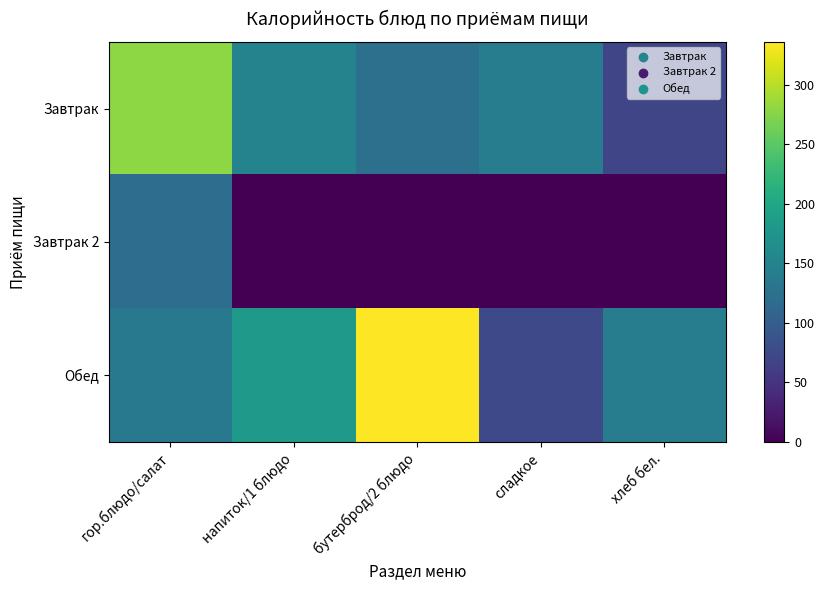

At how many categories does at least one series exceed 302?

1